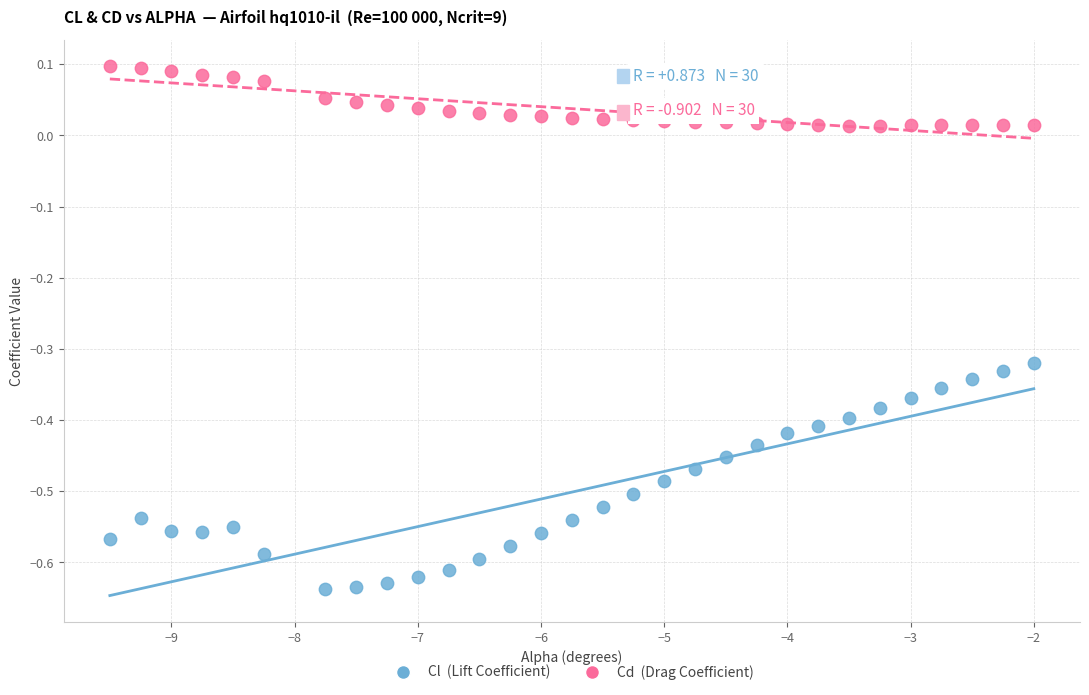

Across all data points, what is the range of X values (max minus min)?

7.5